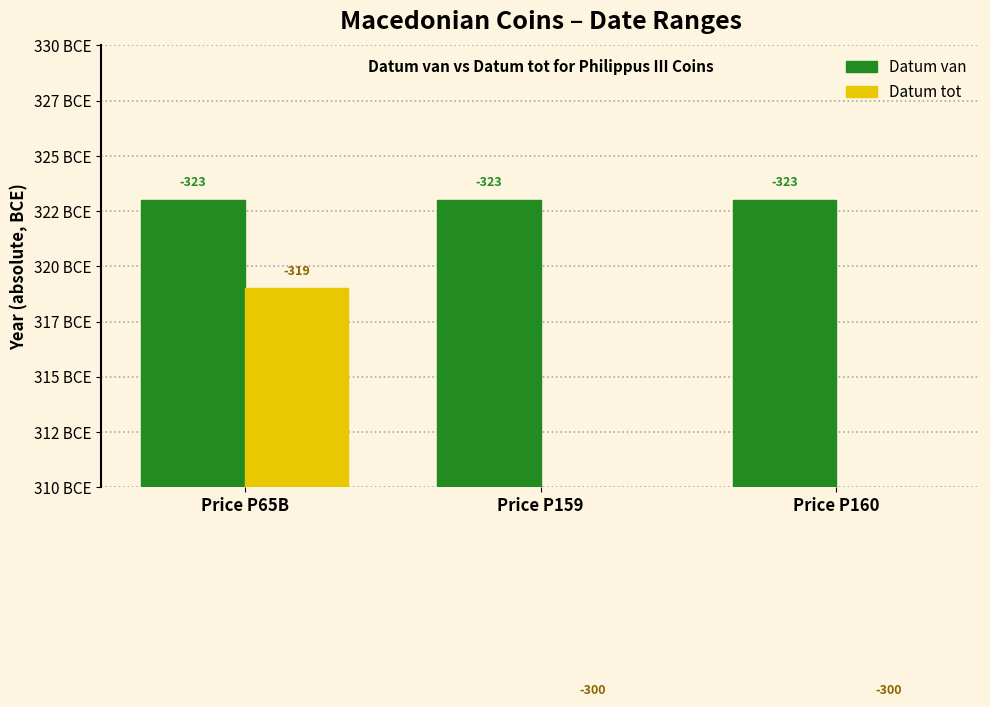

What is the lowest value of the Datum van series?

323